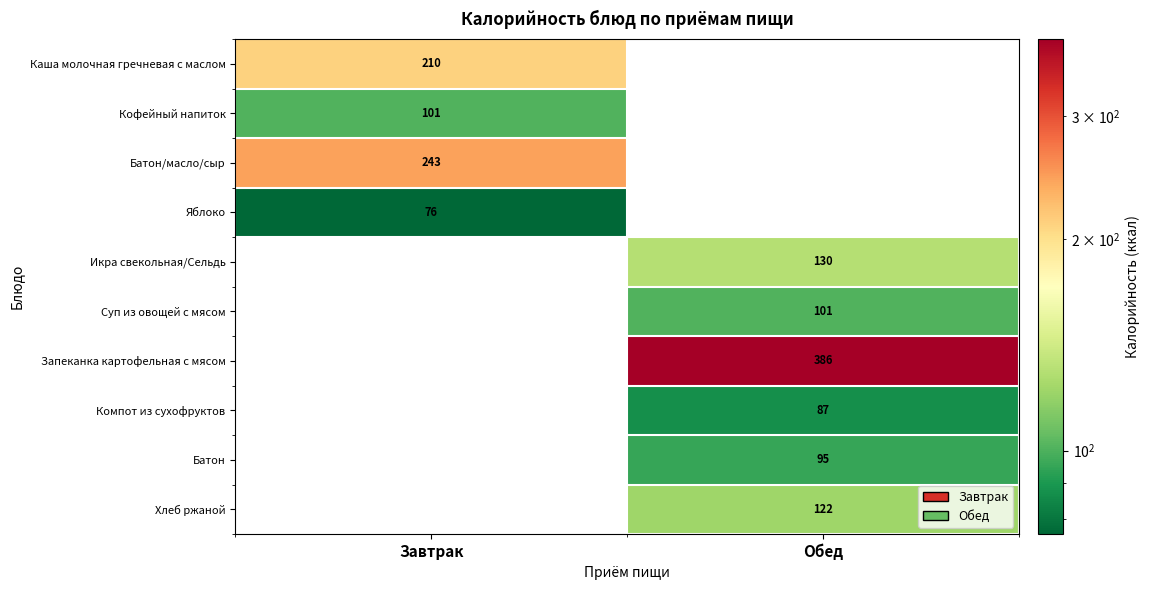

The value of Суп из овощей с мясом at Обед is 179.8. True or false?

False